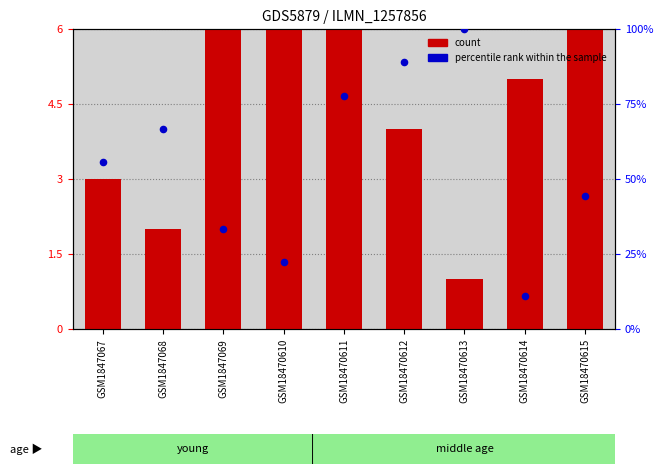

Is the value of percentile rank within the sample at GSM18470610 greater than the value of count at GSM18470610?

Yes